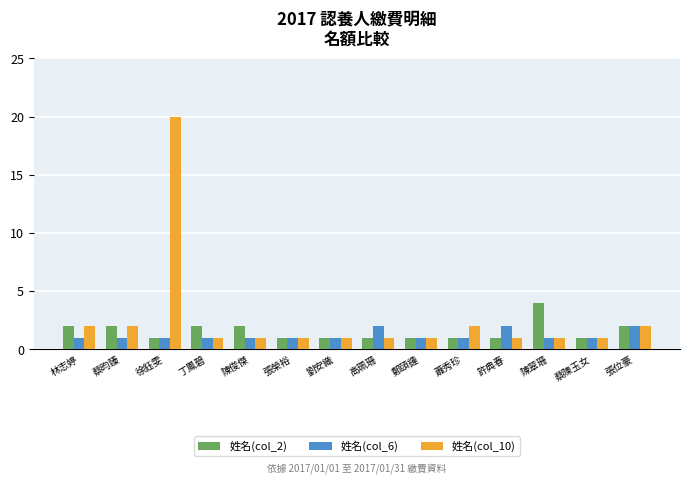

Is the value of 姓名(col_10) at 陳翠珊 greater than the value of 姓名(col_6) at 張位豪?

No